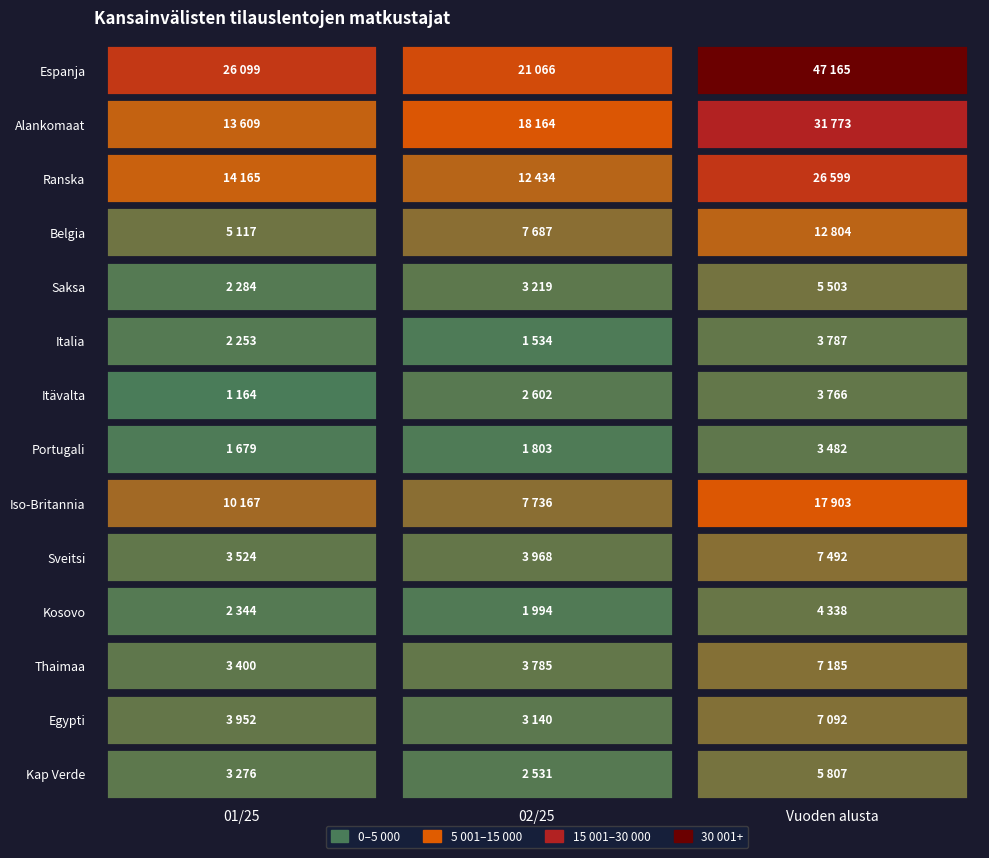

Reading left to right, list all the values displayed in this chart.

Espanja: 01/25=26099	02/25=21066	Vuoden alusta=47165
Alankomaat: 01/25=13609	02/25=18164	Vuoden alusta=31773
Ranska: 01/25=14165	02/25=12434	Vuoden alusta=26599
Belgia: 01/25=5117	02/25=7687	Vuoden alusta=12804
Saksa: 01/25=2284	02/25=3219	Vuoden alusta=5503
Italia: 01/25=2253	02/25=1534	Vuoden alusta=3787
Itävalta: 01/25=1164	02/25=2602	Vuoden alusta=3766
Portugali: 01/25=1679	02/25=1803	Vuoden alusta=3482
Iso-Britannia: 01/25=10167	02/25=7736	Vuoden alusta=17903
Sveitsi: 01/25=3524	02/25=3968	Vuoden alusta=7492
Kosovo: 01/25=2344	02/25=1994	Vuoden alusta=4338
Thaimaa: 01/25=3400	02/25=3785	Vuoden alusta=7185
Egypti: 01/25=3952	02/25=3140	Vuoden alusta=7092
Kap Verde: 01/25=3276	02/25=2531	Vuoden alusta=5807